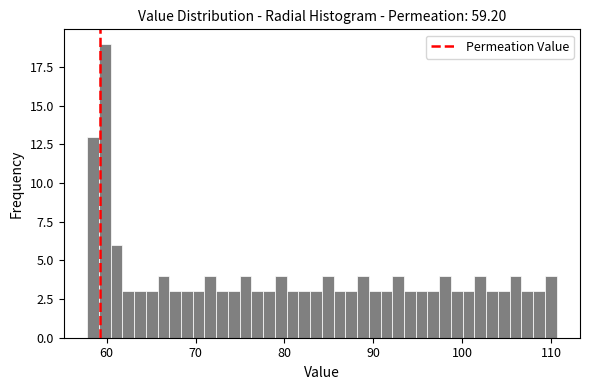

Read against the x-axis, roughly where is the centre of the tallest bar?

60